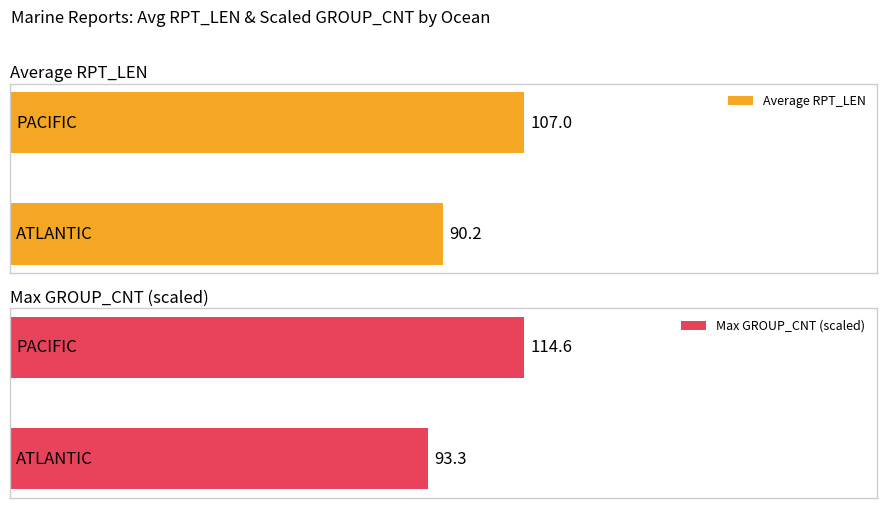

Are the bars grouped side by side (vs. stacked)?

Yes